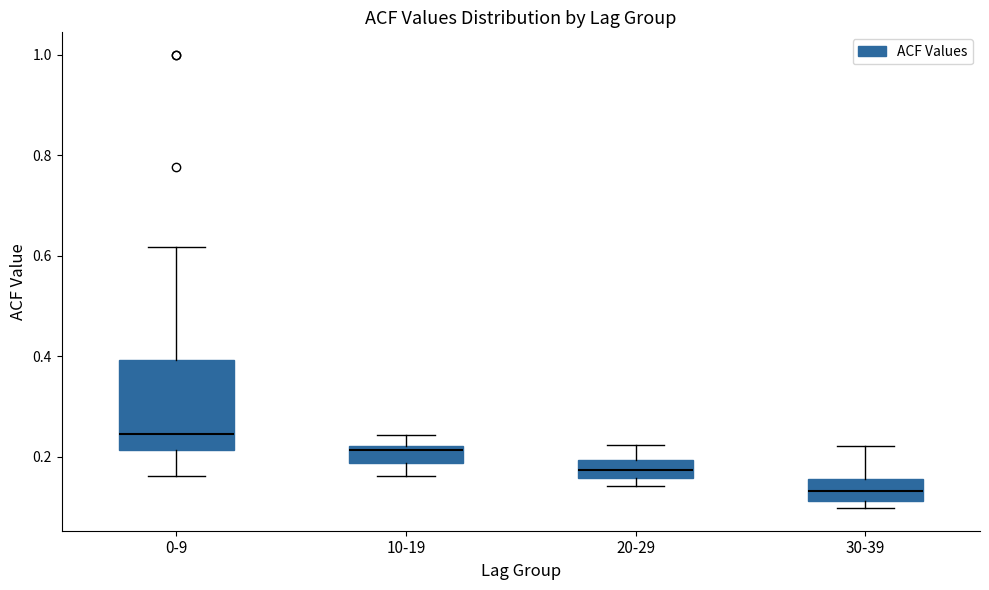

Which box has the lowest median line?

30-39